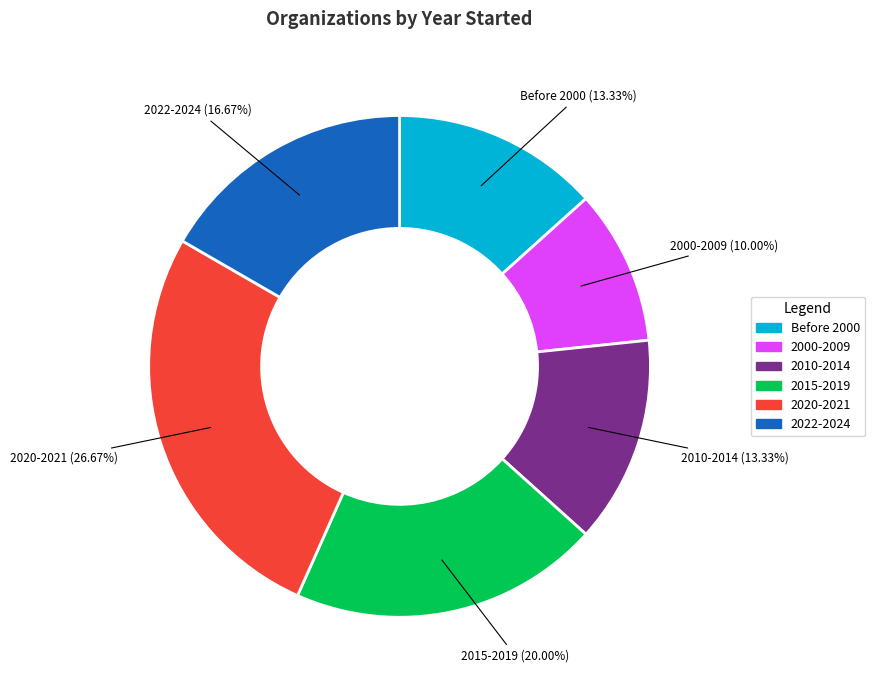

How many segments does this pie chart have?

6